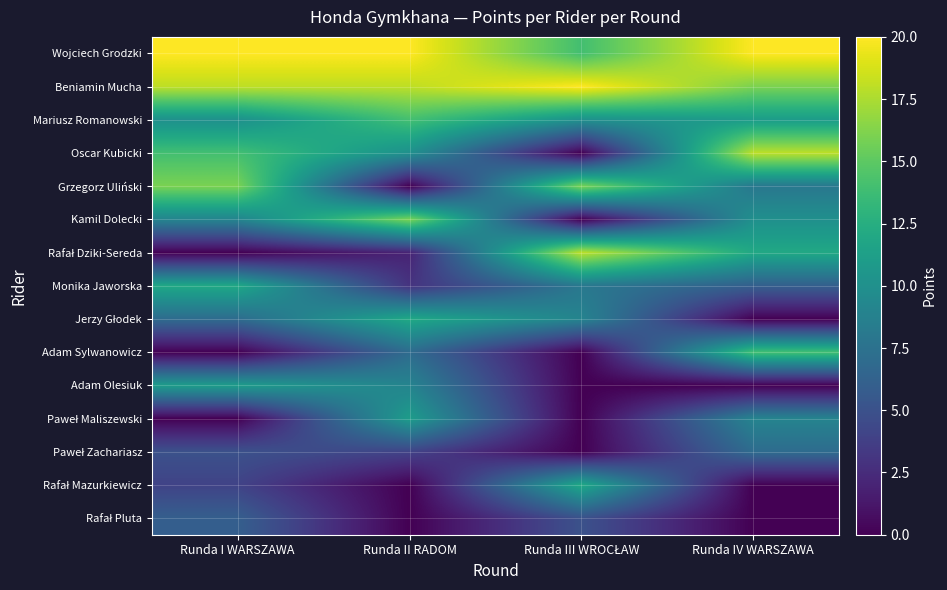

At which category does the chart reach its minimum across all series?

Runda III WROCŁAW